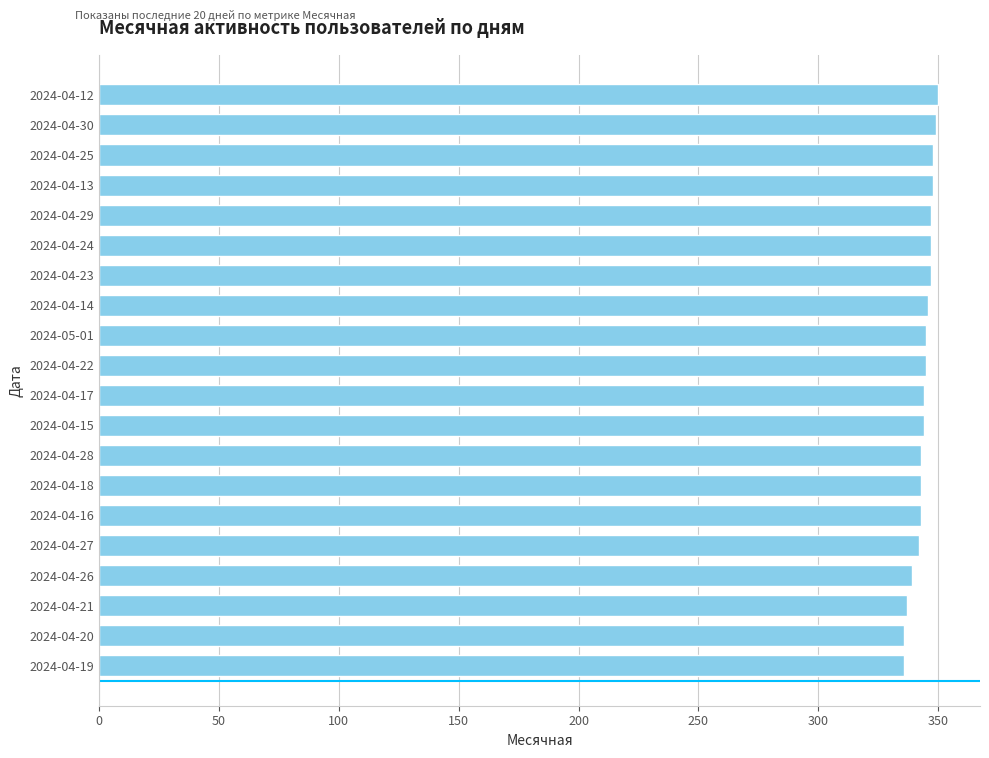

What is the ratio of the value at 2024-04-19 to the value at 2024-04-28?

1.0